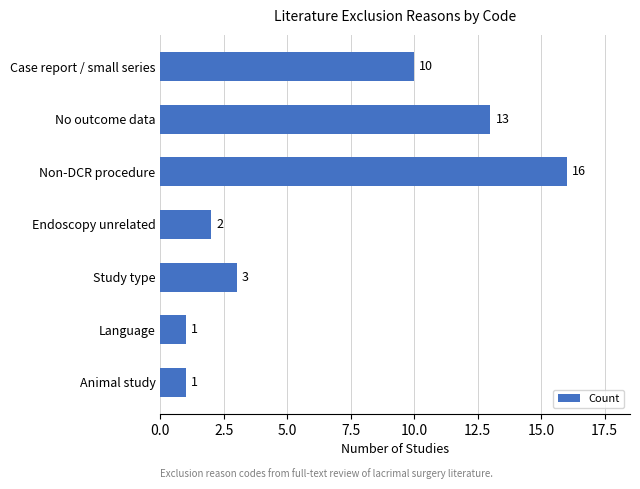

Reading bottom to top, transcribe all the data shown in this chart.

Animal study=1	Language=1	Study type=3	Endoscopy unrelated=2	Non-DCR procedure=16	No outcome data=13	Case report / small series=10